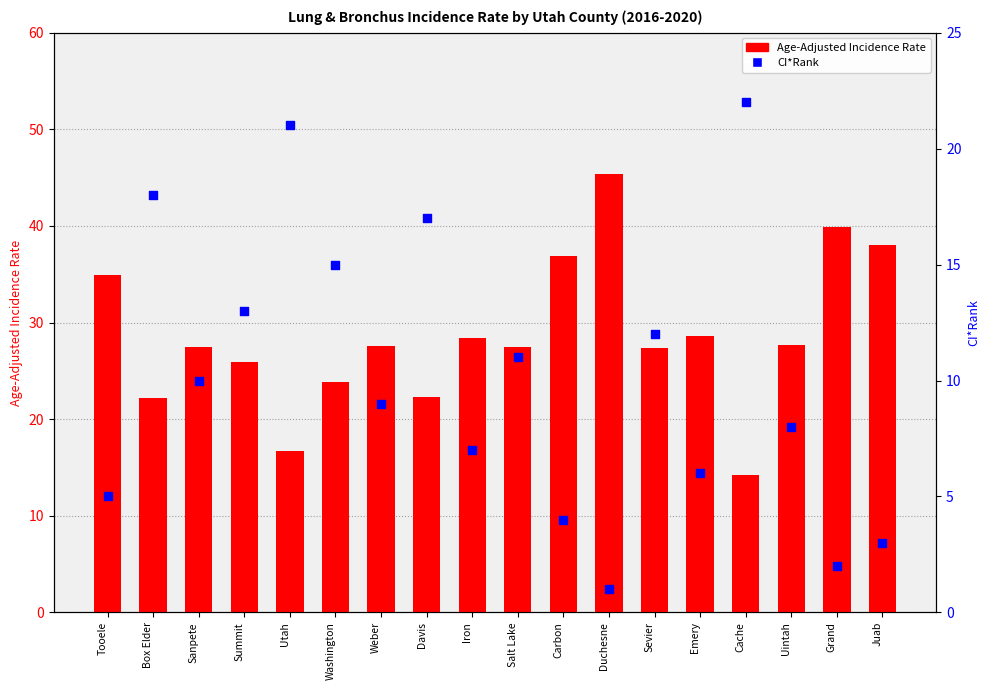

Which series has the largest total across all categories?

Age-Adjusted Incidence Rate